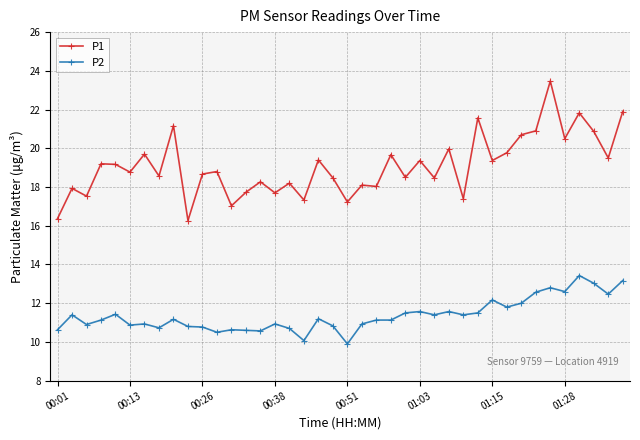

What is the value of the P2 point at the 25th from the left?

11.5